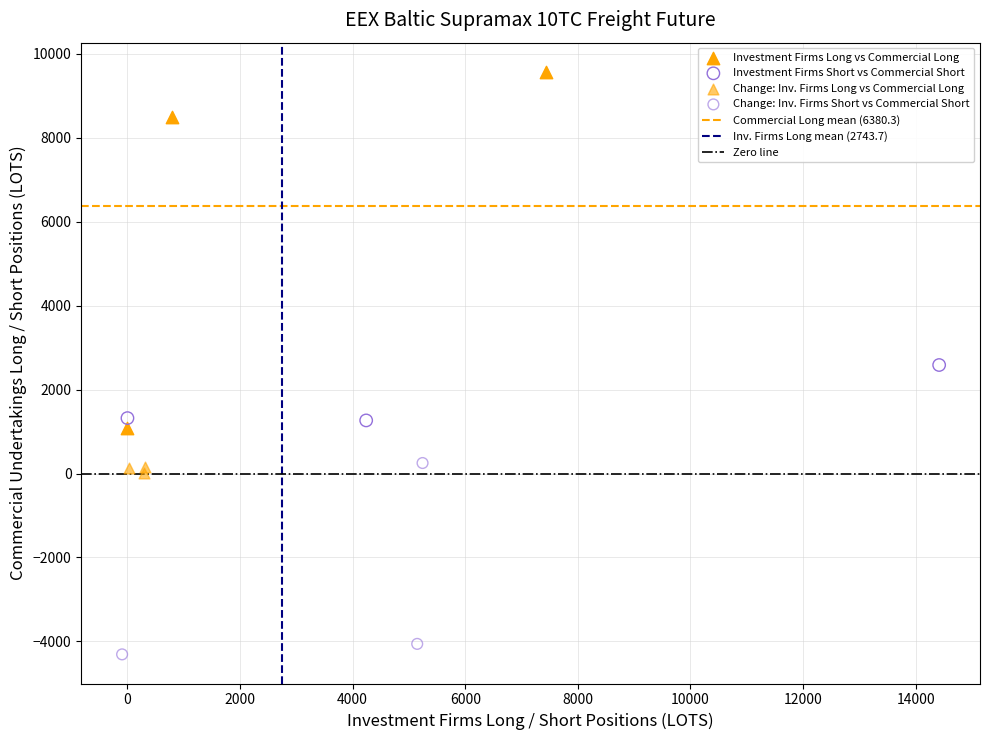

Which series contains the highest Y value?

Investment Firms Long vs Commercial Long